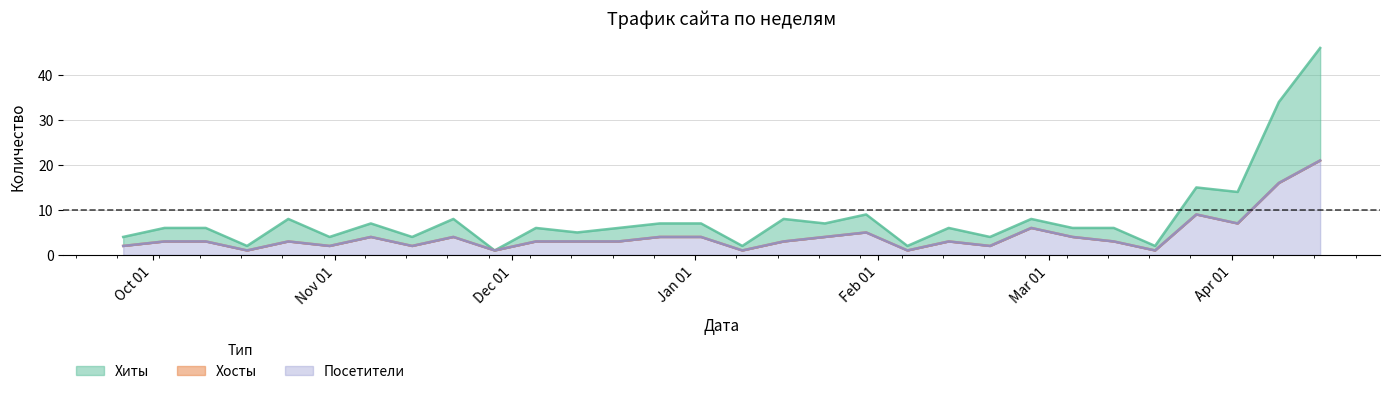

Which category has the highest value in the Хосты series?

2024-04-16